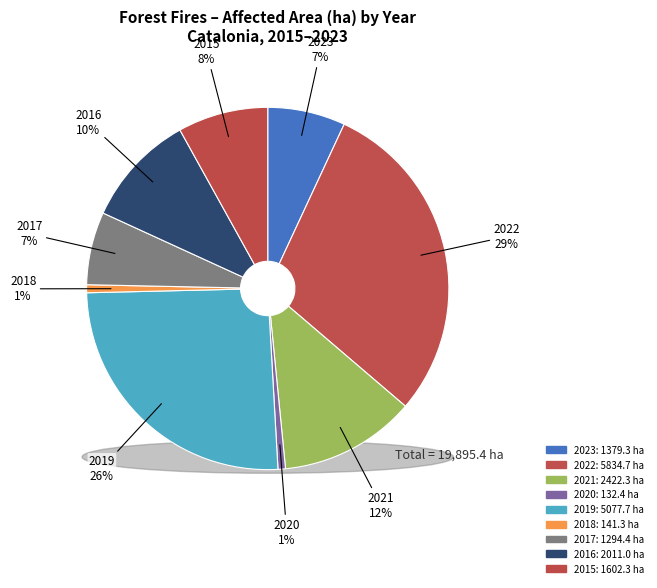

Rank the categories by value from highest to lowest.

2022, 2019, 2021, 2016, 2015, 2023, 2017, 2018, 2020